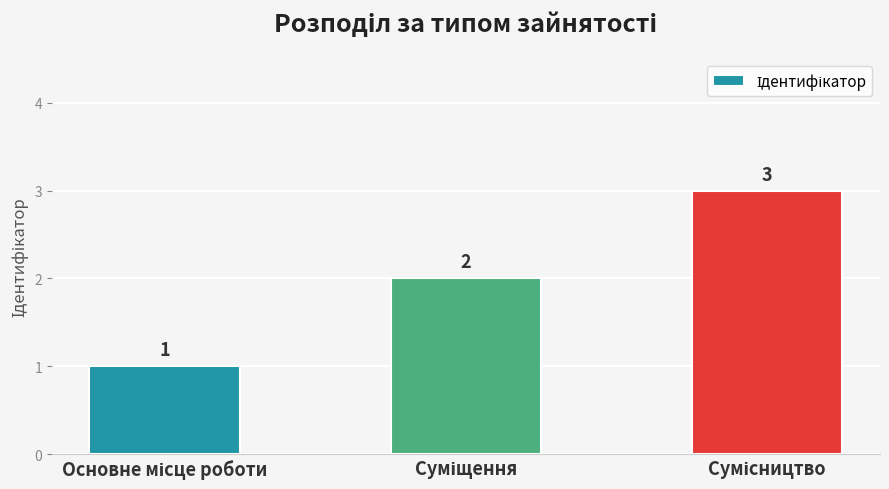

Reading right to left, what are all the values shown in this chart?

3	2	1